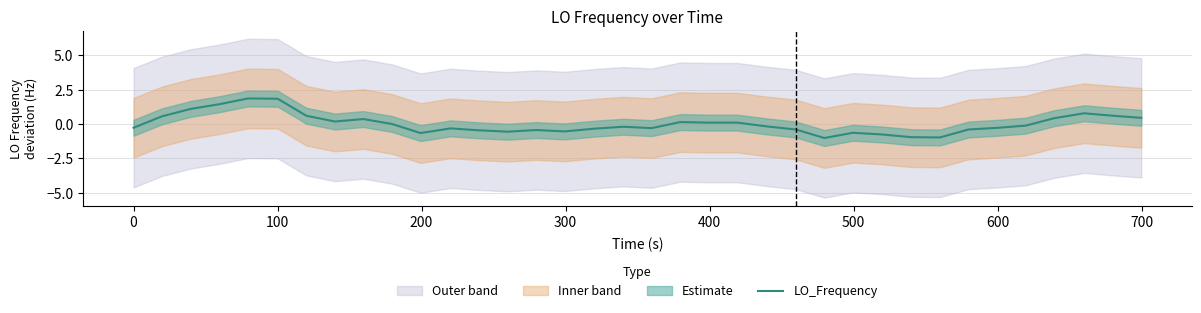

Reading right to left, extract all data points from this chart.

0.4	0.6	0.8	0.4	-0.1	-0.3	-0.4	-1.0	-1.0	-0.8	-0.6	-1.0	-0.4	-0.2	0.1	0.1	0.1	-0.3	-0.2	-0.3	-0.5	-0.4	-0.6	-0.5	-0.3	-0.7	0.0	0.4	0.2	0.6	1.8	1.9	1.4	1.1	0.6	-0.3